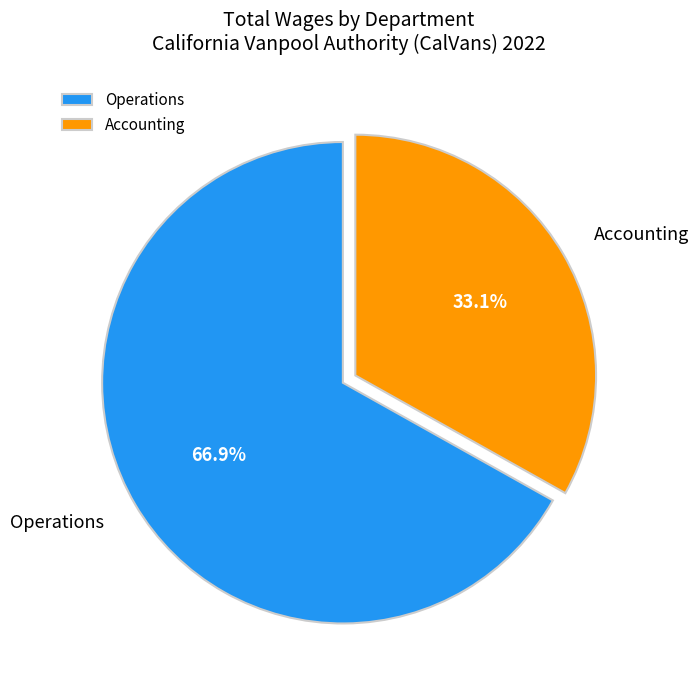

Do Operations and Accounting together represent more than half of the pie?

Yes